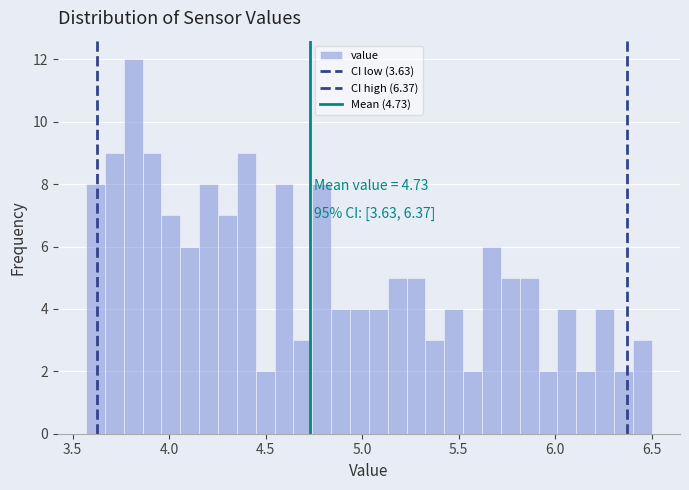

Read against the x-axis, roughly where is the centre of the tallest bar?

3.80